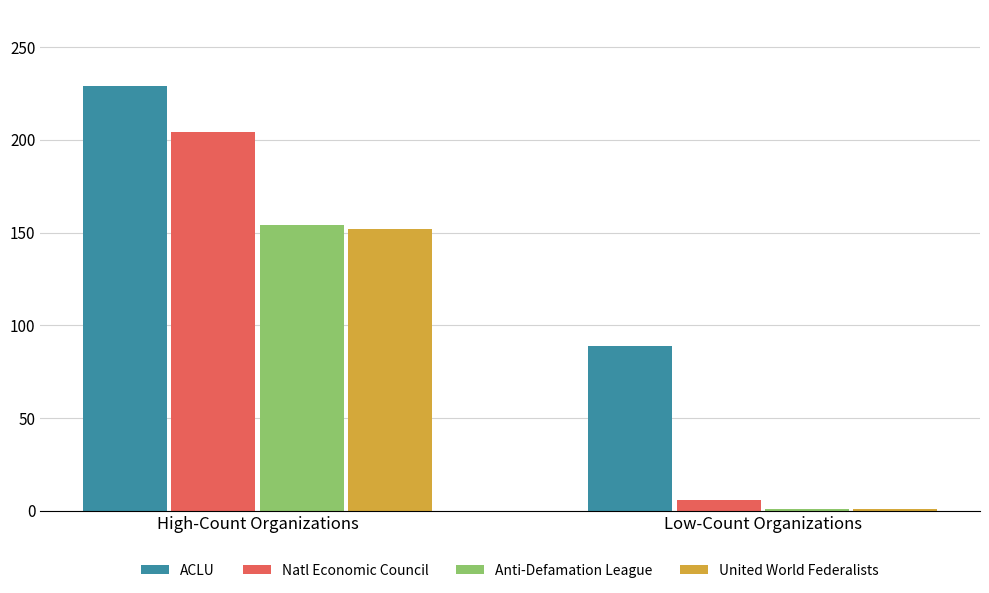

Is it true that Natl Economic Council equals 124 at High-Count Organizations?

False